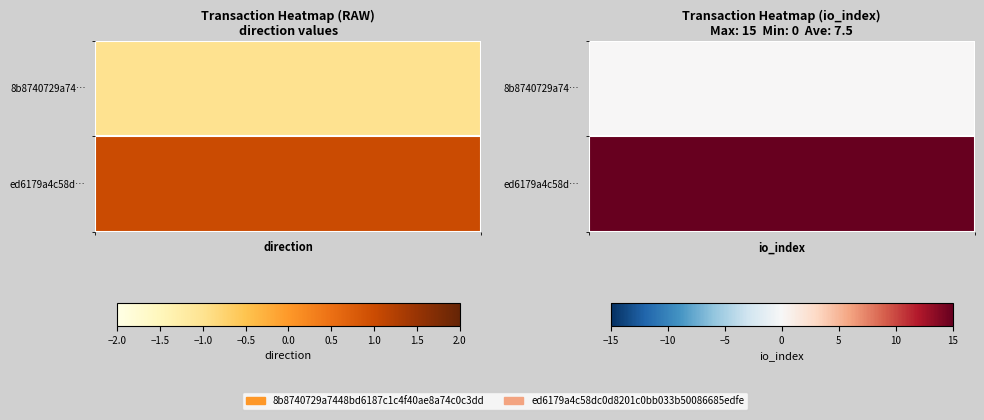

At which category is the sum across all series the highest?

1